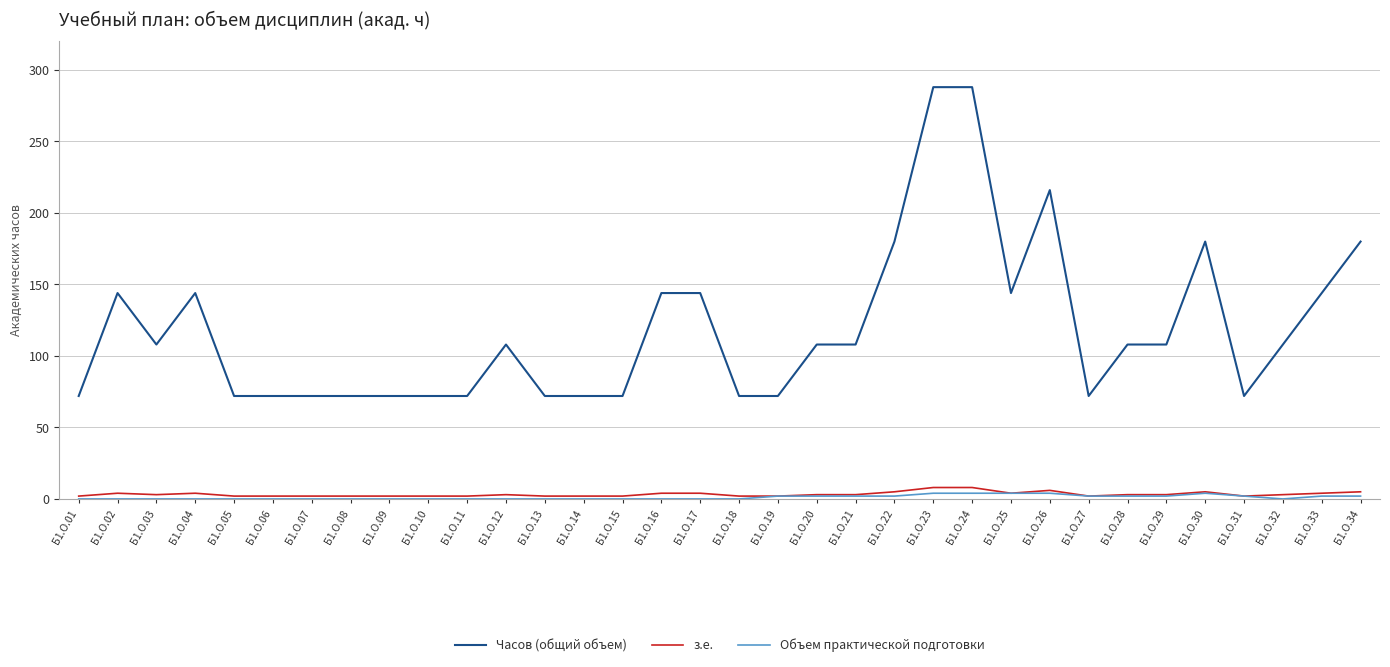

True or false: Часов (общий объем) and з.е. intersect in this chart.

False